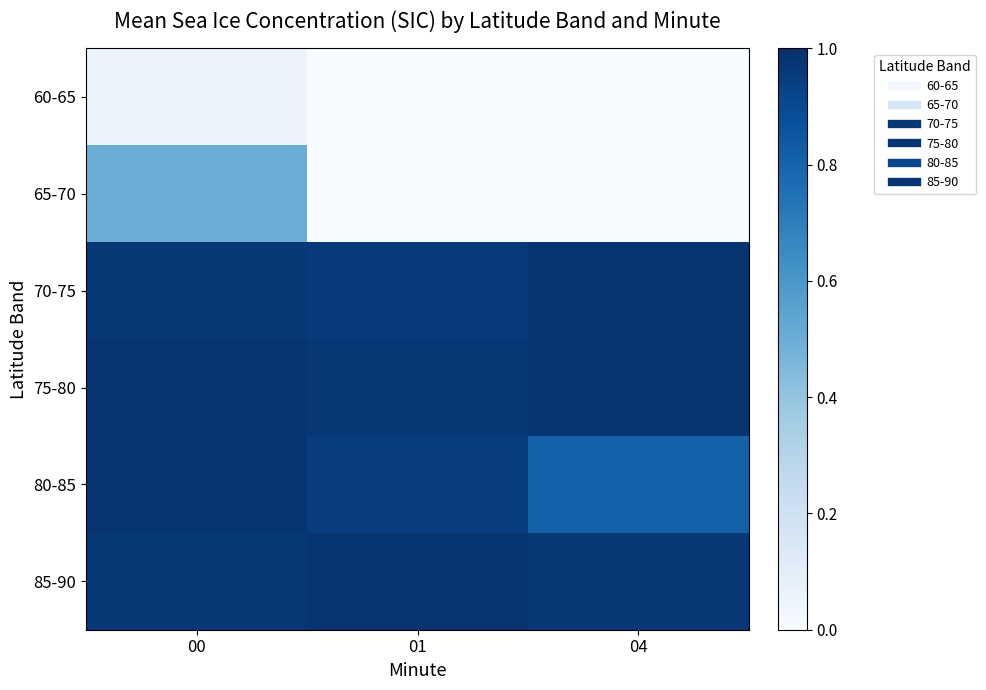

At how many categories does at least one series exceed 0?

3